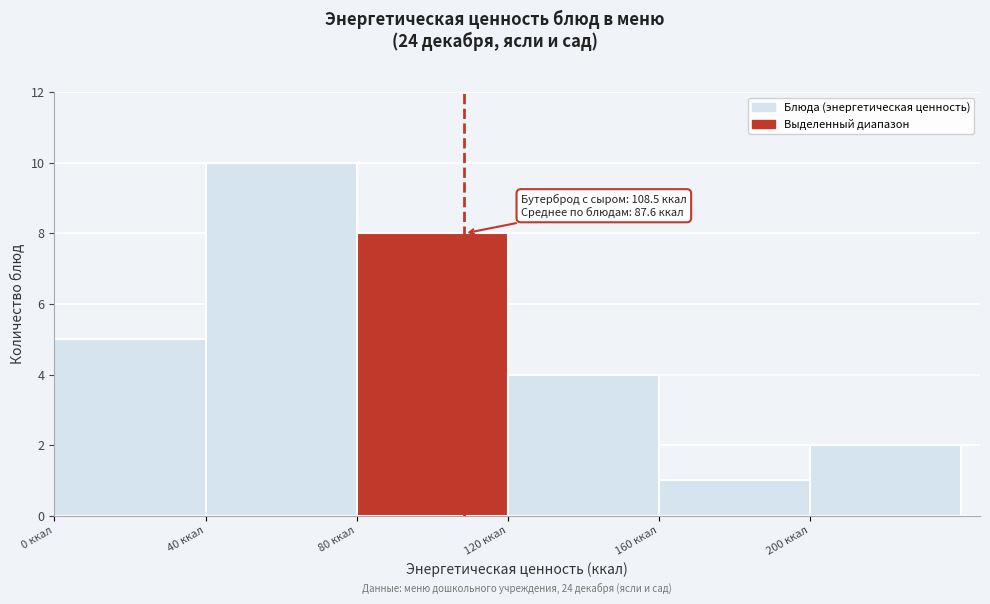

Over which range of the x-axis is the bar tallest?

40 to 80